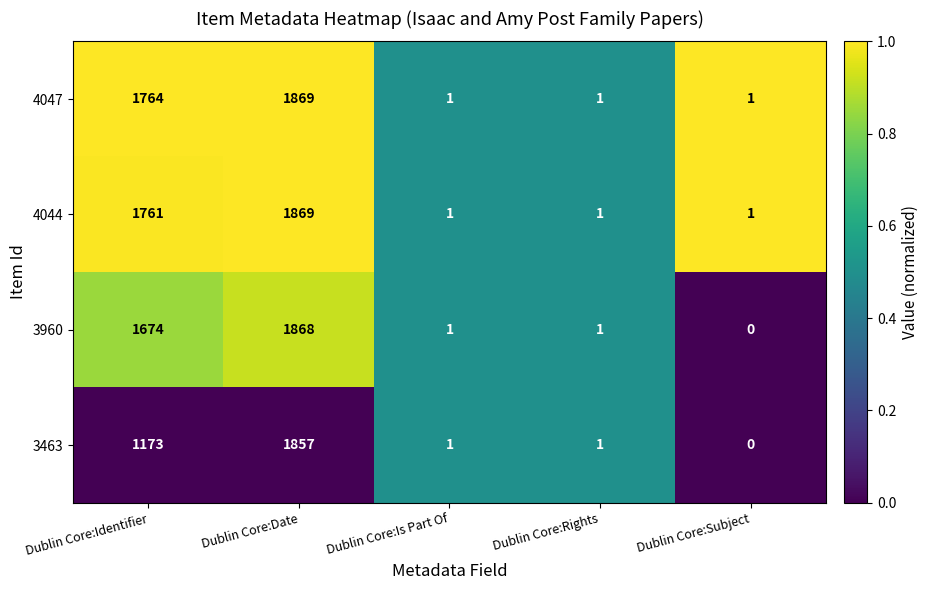

Reading right to left, list all the values displayed in this chart.

4047: Dublin Core:Subject=1	Dublin Core:Rights=1	Dublin Core:Is Part Of=1	Dublin Core:Date=1869	Dublin Core:Identifier=1764
4044: Dublin Core:Subject=1	Dublin Core:Rights=1	Dublin Core:Is Part Of=1	Dublin Core:Date=1869	Dublin Core:Identifier=1761
3960: Dublin Core:Subject=0	Dublin Core:Rights=1	Dublin Core:Is Part Of=1	Dublin Core:Date=1868	Dublin Core:Identifier=1674
3463: Dublin Core:Subject=0	Dublin Core:Rights=1	Dublin Core:Is Part Of=1	Dublin Core:Date=1857	Dublin Core:Identifier=1173